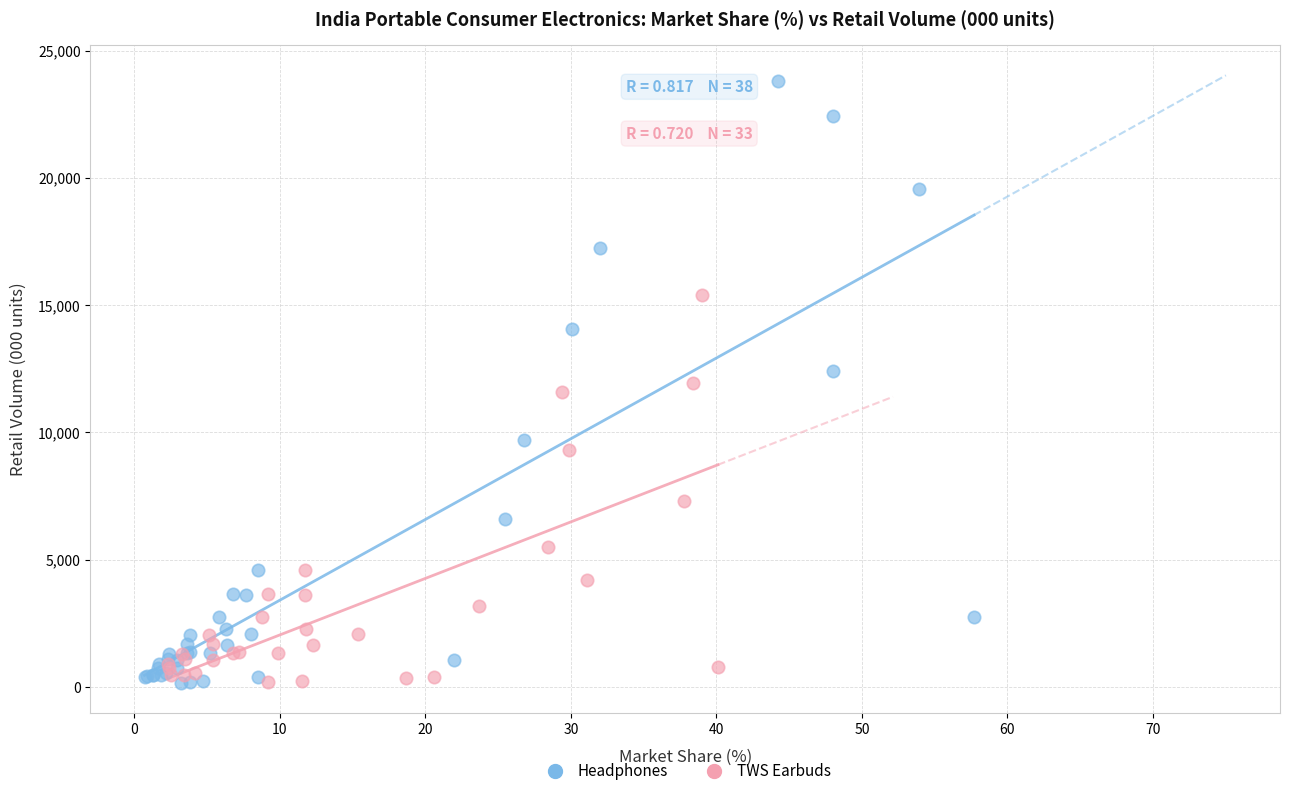

Which series has the largest Y range (max minus min)?

Headphones